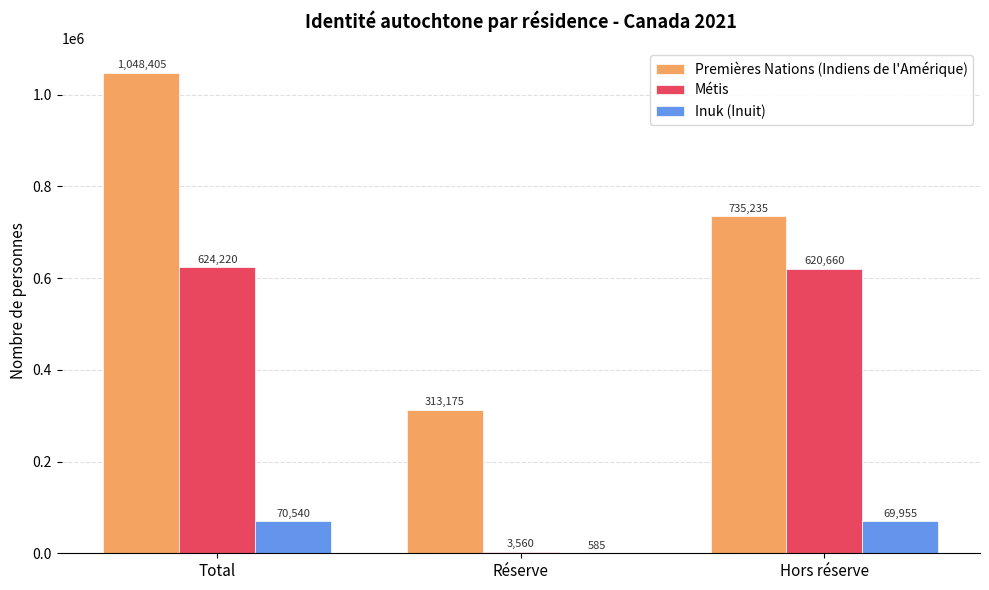

Are the bars grouped side by side (vs. stacked)?

Yes